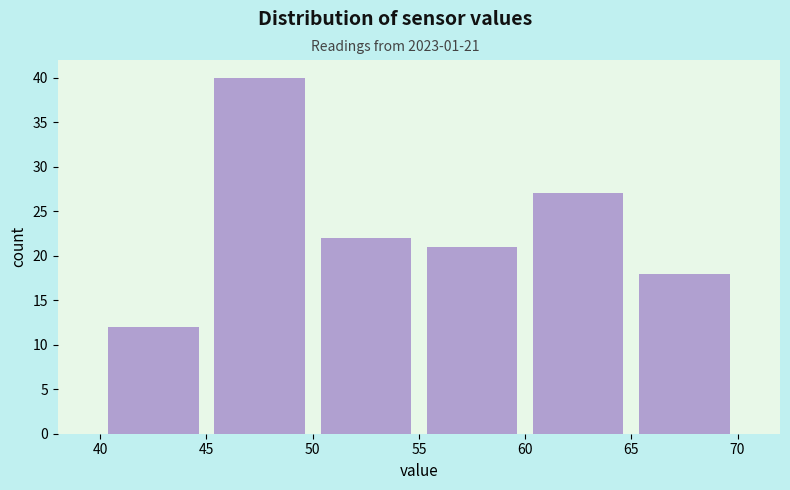

Which range on the x-axis has the tallest bar?

45 to 50